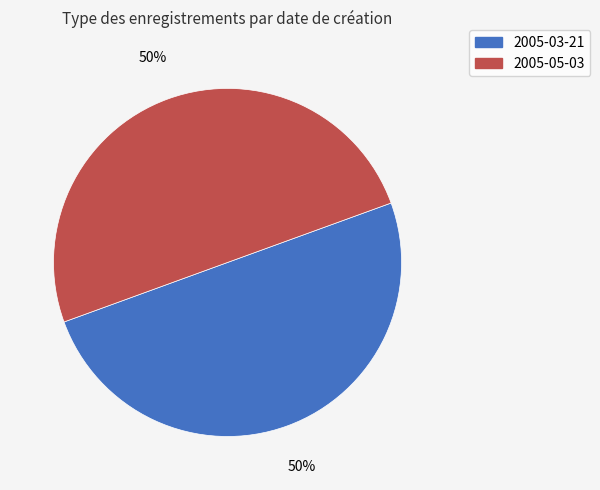

What percentage is the 2005-03-21 slice, to the nearest percent?

50%